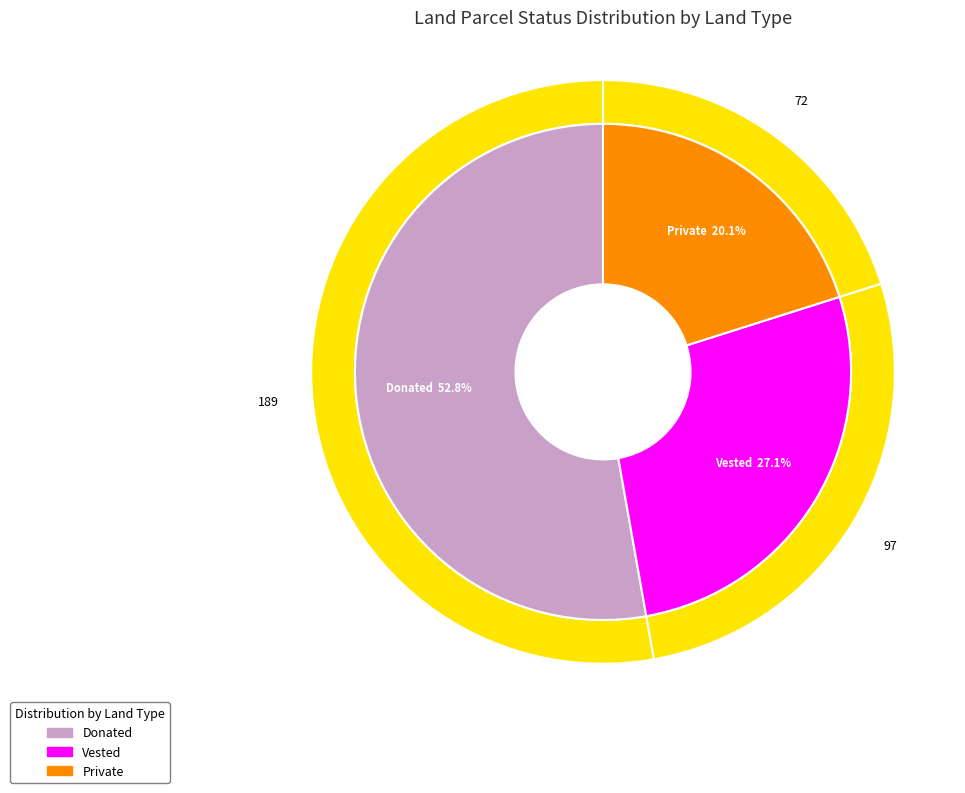

To the nearest percent, what percentage of the pie is Donated?

53%